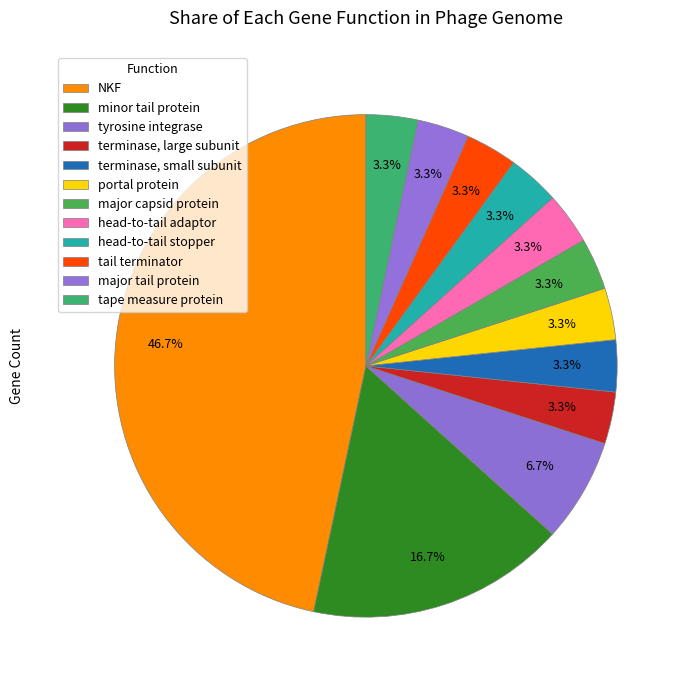

How many slices are in this pie chart?

12